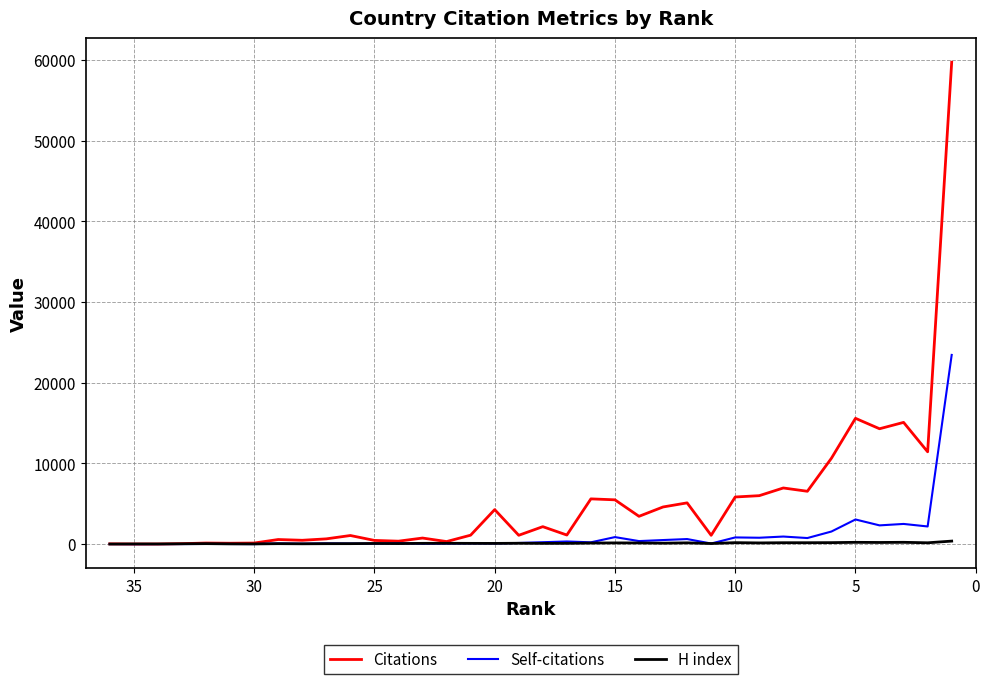

Reading left to right, extract all data points from this chart.

Citations: 32	12	13	57	135	111	134	571	477	653	1068	460	366	754	318	1109	4277	1096	2164	1127	5607	5488	3445	4604	5112	1093	5839	6004	6957	6548	10639	15585	14293	15082	11437	59703
Self-citations: 12	0	6	10	21	18	7	85	50	91	72	61	116	50	66	95	86	141	237	328	224	871	377	506	629	75	830	792	939	754	1562	3054	2323	2502	2188	23440
H index: 11	23	21	42	60	31	24	58	41	56	59	83	69	96	104	94	89	109	95	98	135	152	147	119	159	75	182	150	175	175	185	223	206	225	166	375